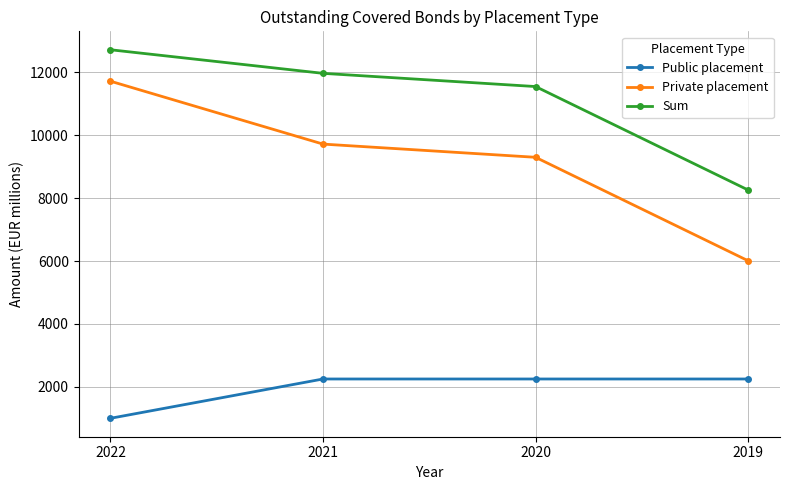

Which series has the widest spread of values?

Private placement